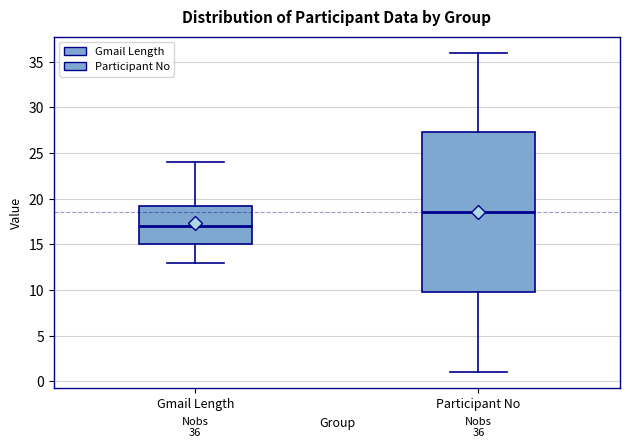

Which box has the lowest median line?

Gmail Length